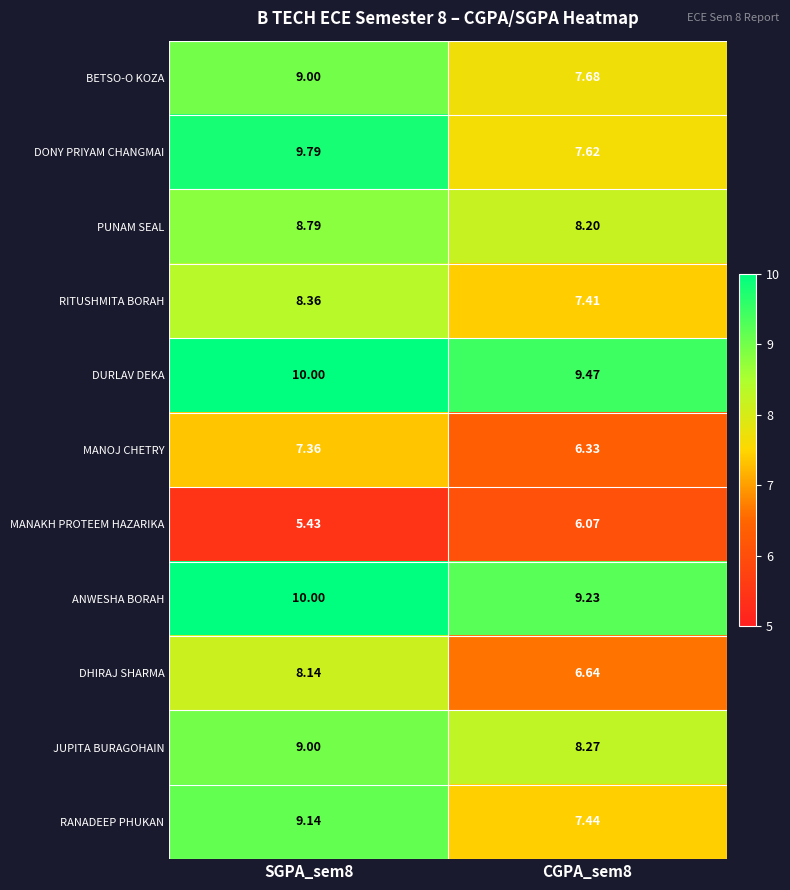

Is the value of BETSO-O KOZA at CGPA_sem8 greater than the value of MANOJ CHETRY at CGPA_sem8?

Yes